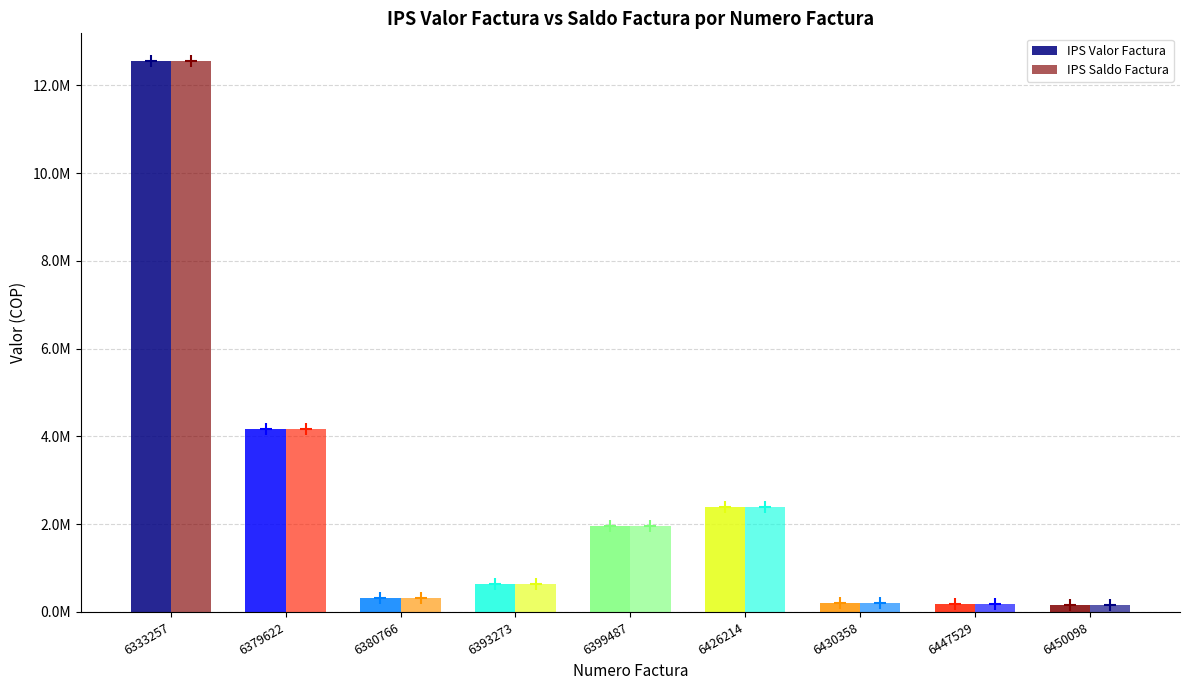

Does the chart contain stacked bars?

No